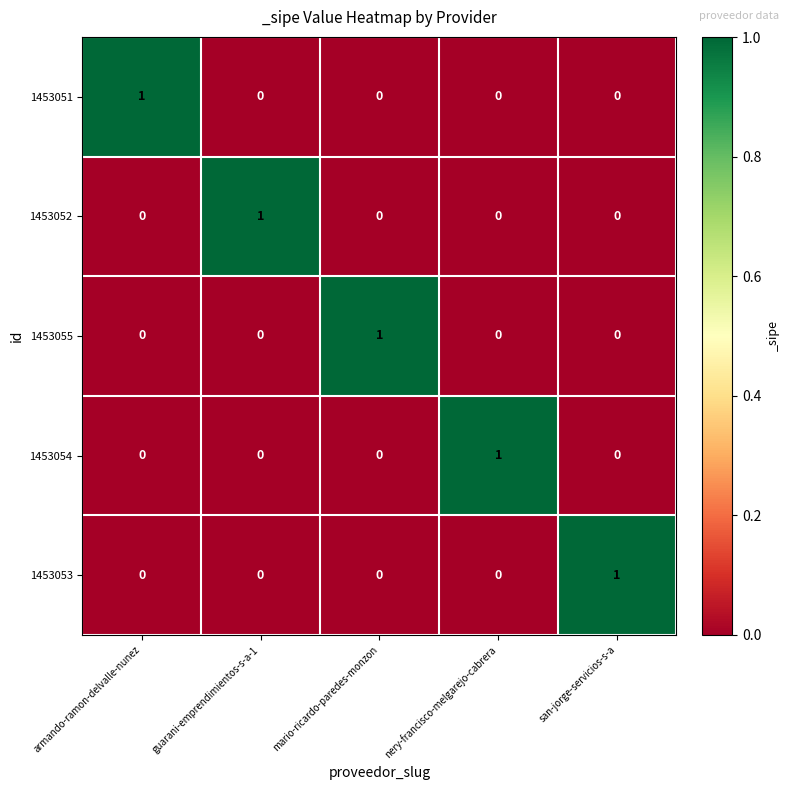

Count the 1453054 values in the range 0 to 1.

5